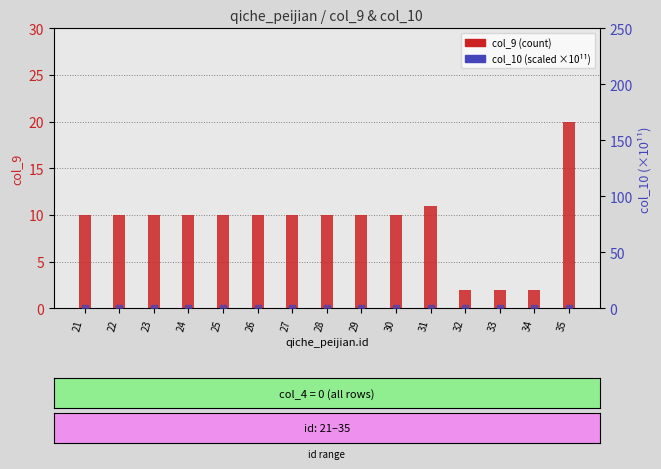

How many bars are there in each group?

2